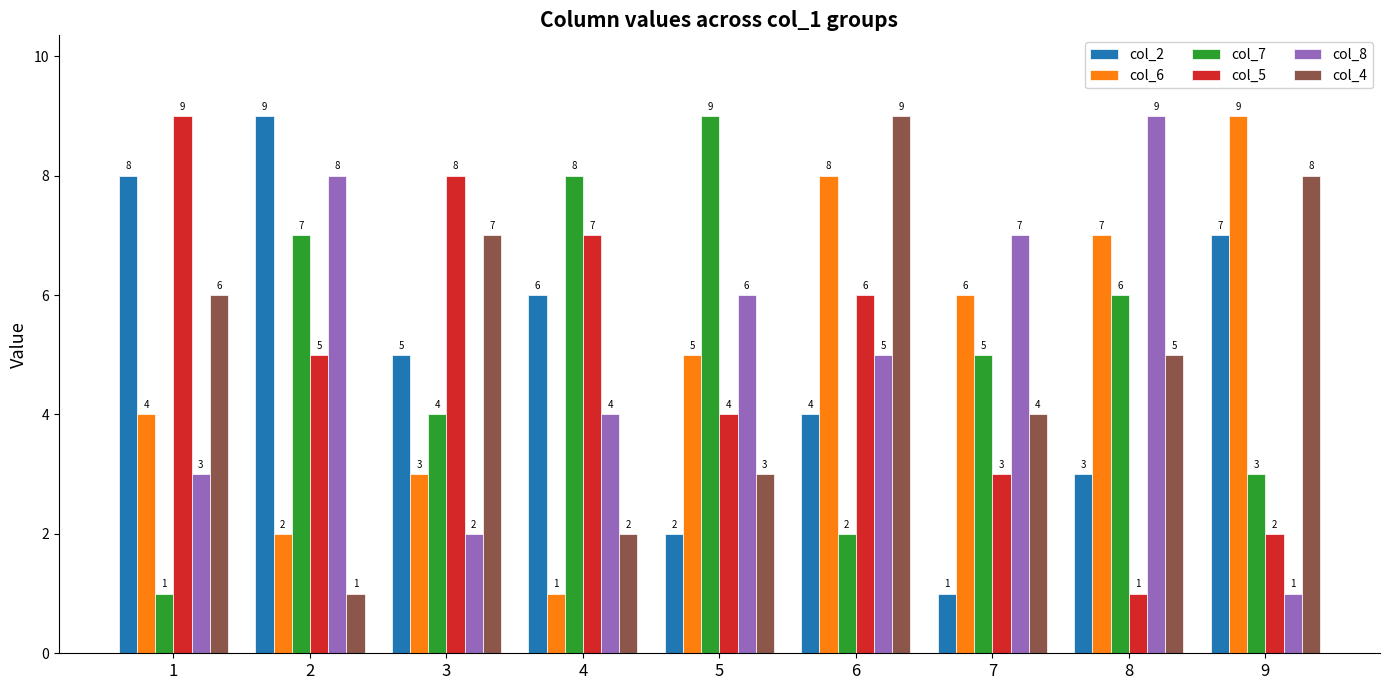

What is the average value of the col_5 series?

5